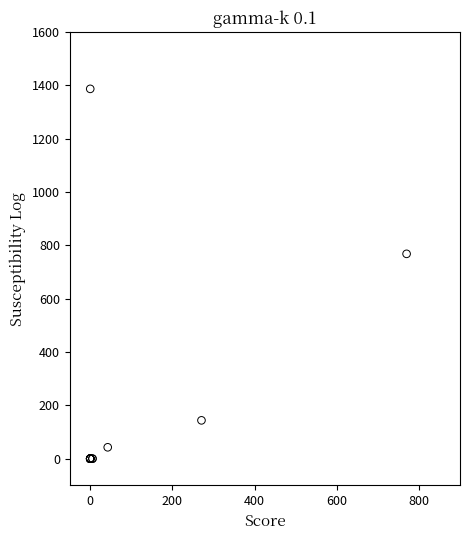

What Y value in the scatter plot is closest to 693?

767.8